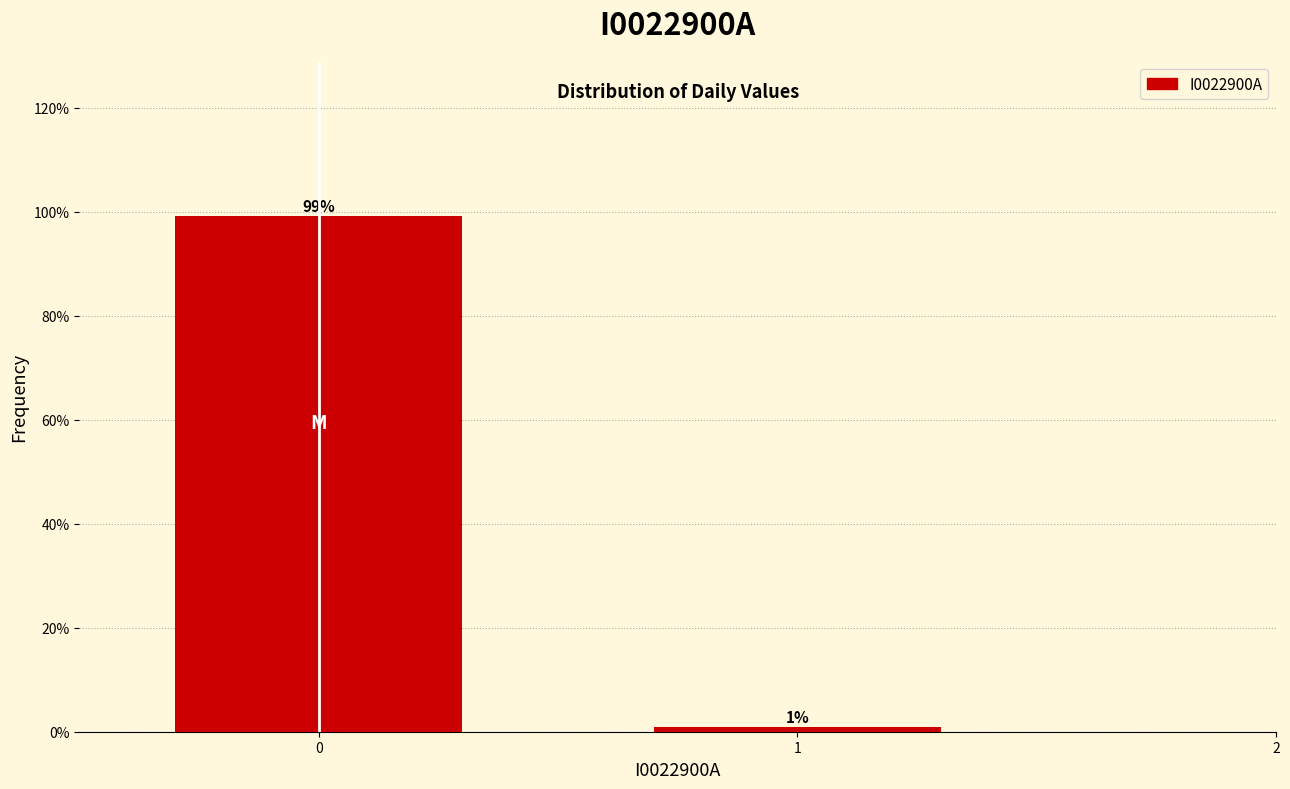

What is the maximum value shown in the chart?

99.1